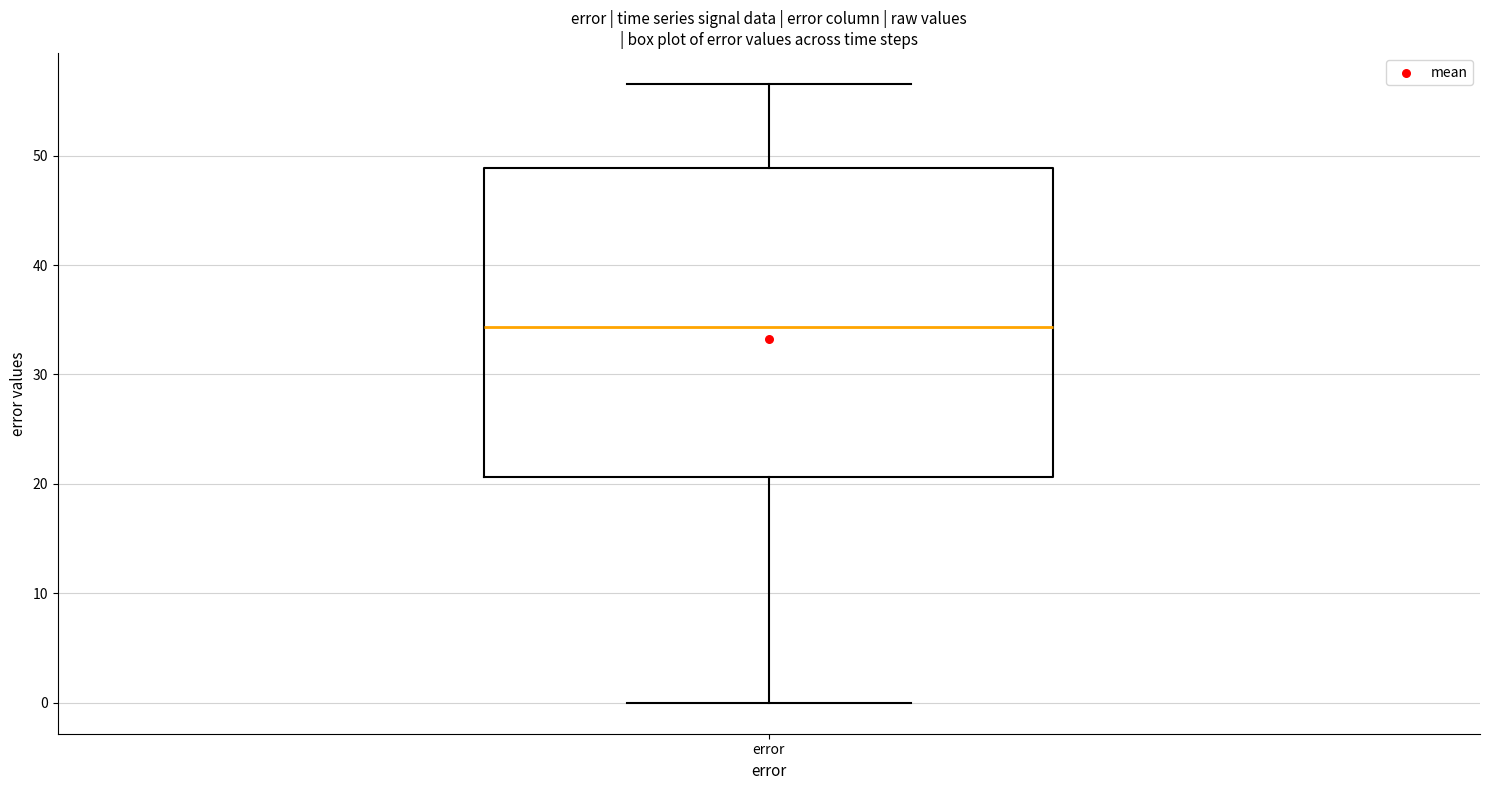

Read this box plot against the y-axis: the position of the median line, the range covered by the box, and the ends of both whiskers. The values are not printed on the chart, so give them approximately, as read against the axis.

median 34, box 21 to 49, whiskers 0 to 57